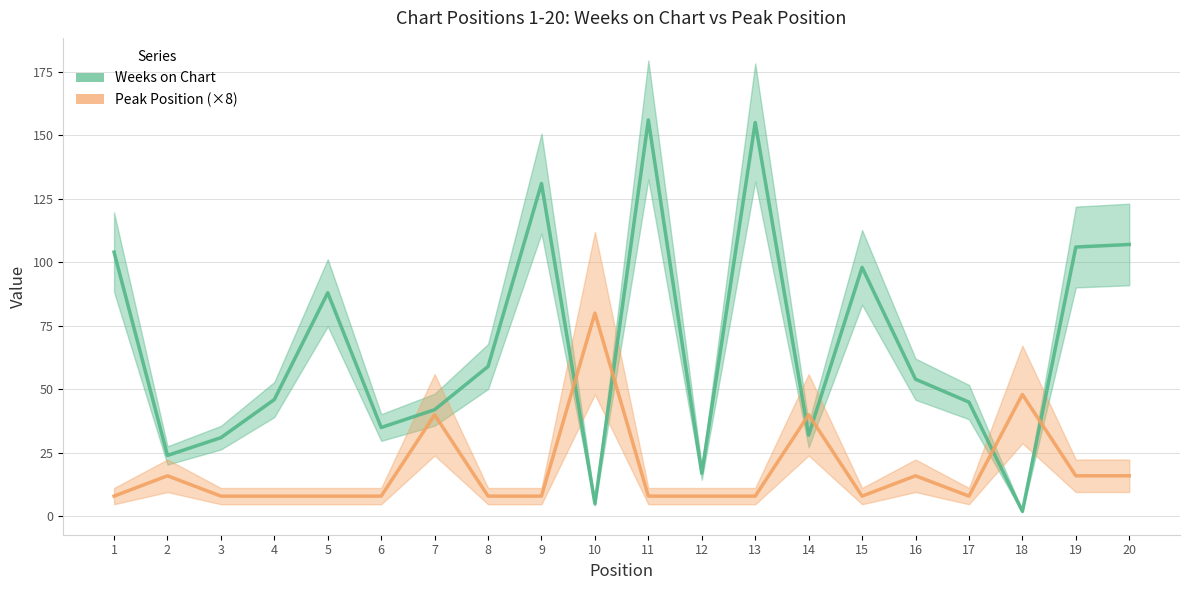

What is the sum of all Peak Position (×8) values?

368